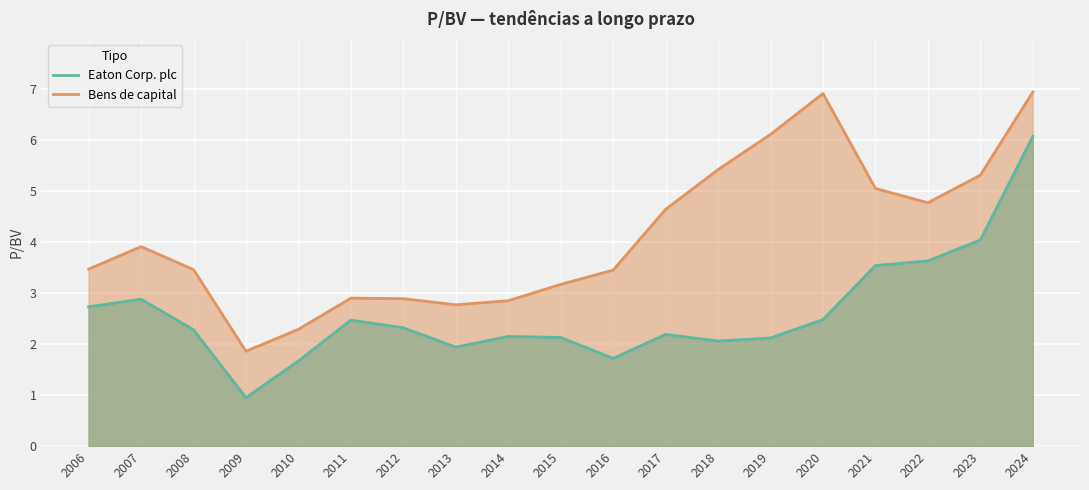

What is the value of the Bens de capital point at the 18th from the left?

5.3